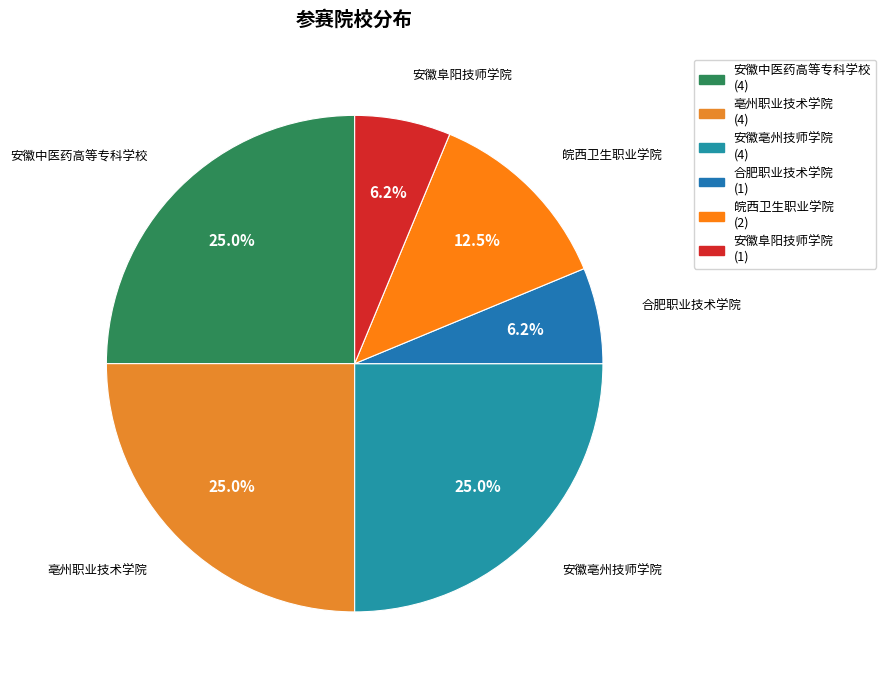

Which has a higher value, 合肥职业技术学院 or 亳州职业技术学院?

亳州职业技术学院